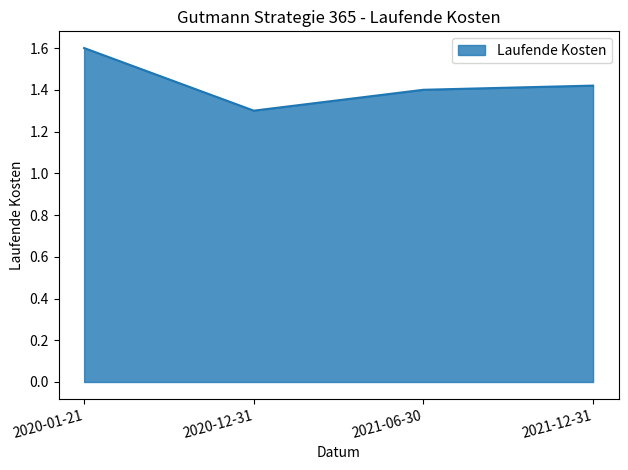

True or false: the data shows 1.4 at 2021-12-31.

True